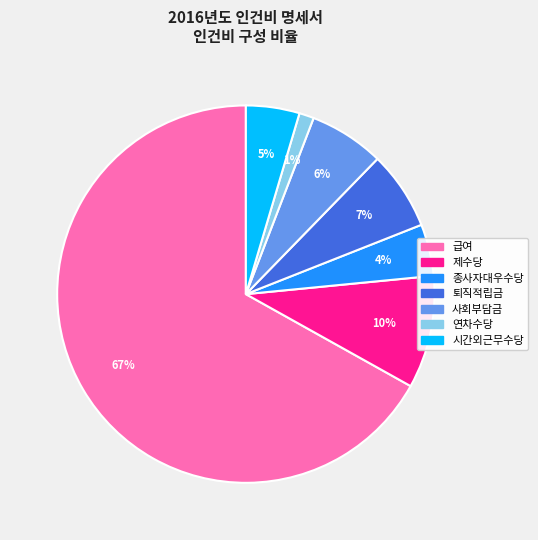

What is the majority slice?

급여